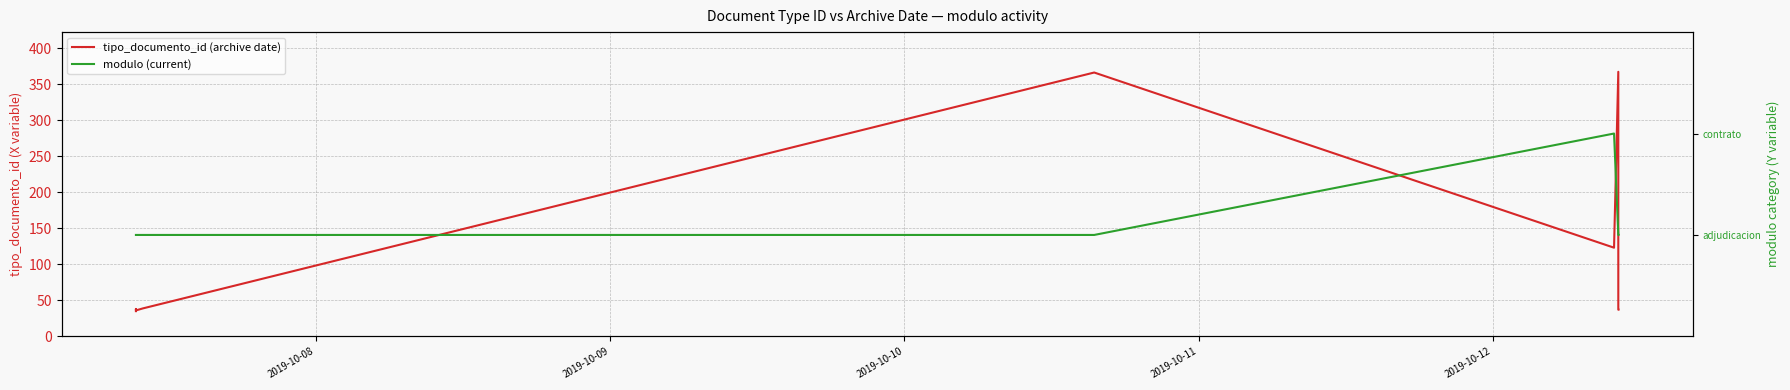

True or false: modulo (current) and tipo_documento_id (archive date) intersect in this chart.

False